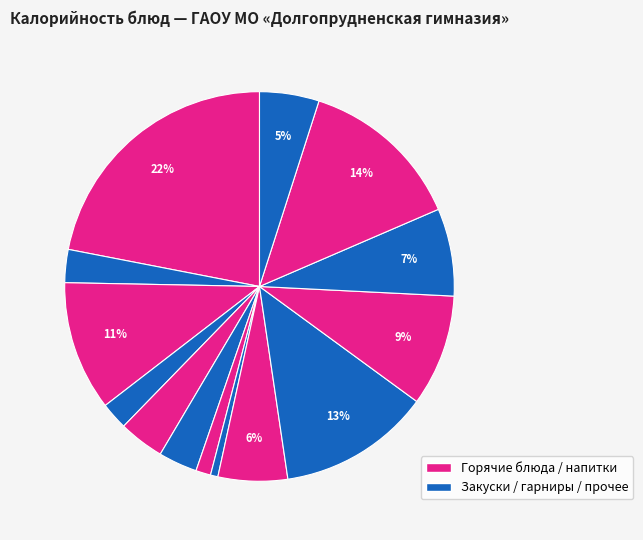

How many segments does this pie chart have?

14